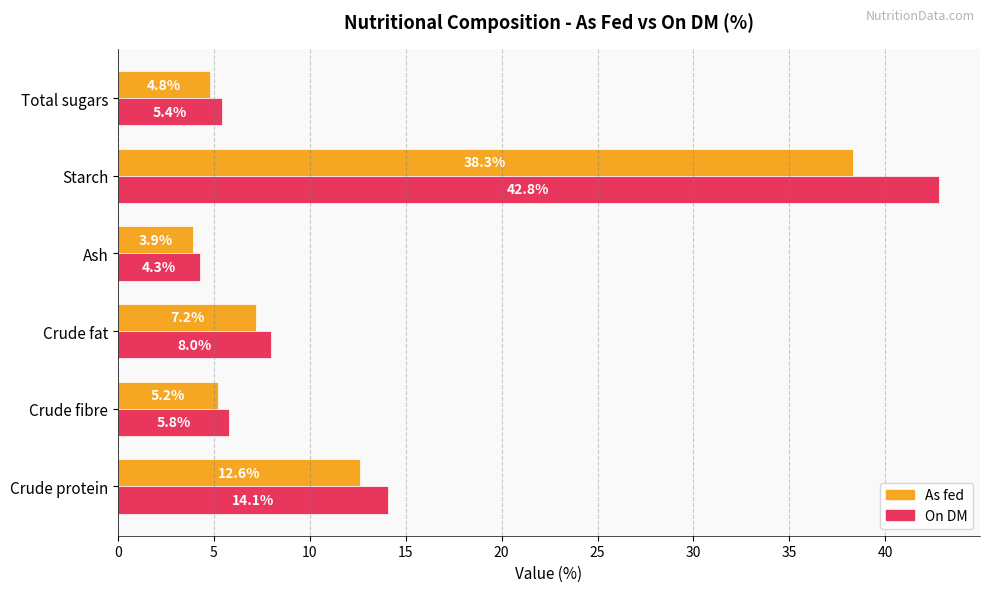

Count the number of categories in the chart.

6